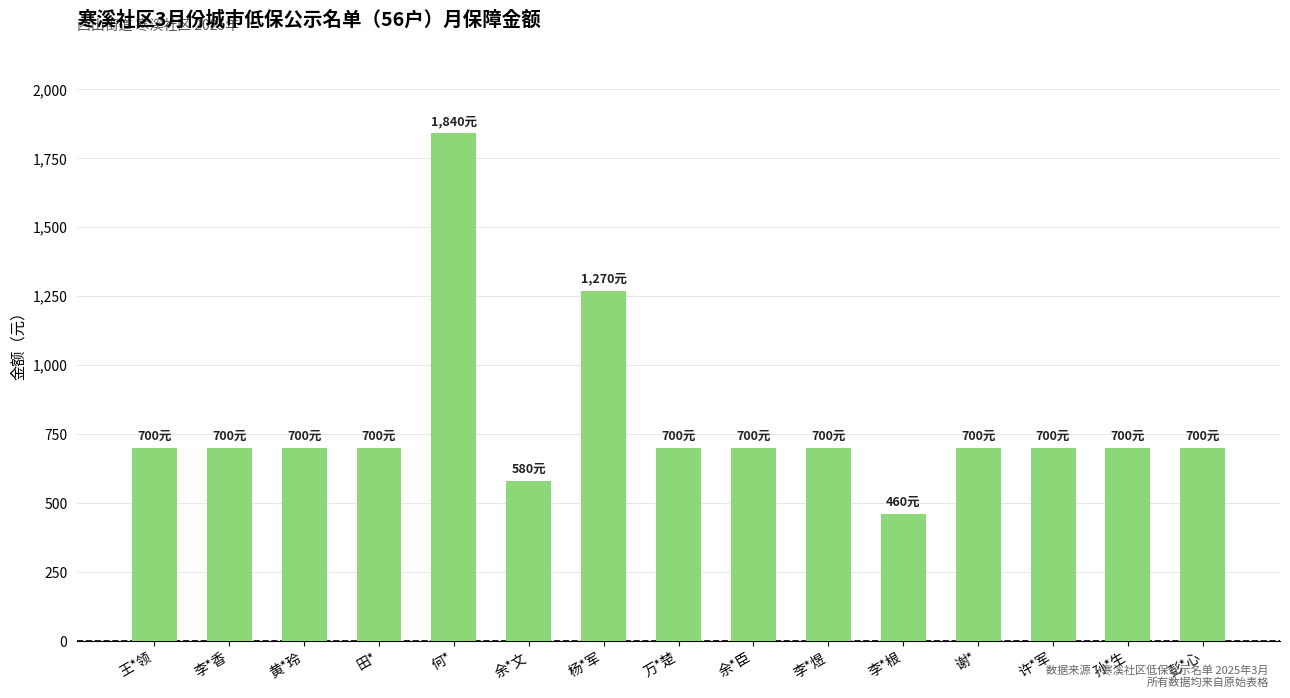

How many bars are there in total?

15